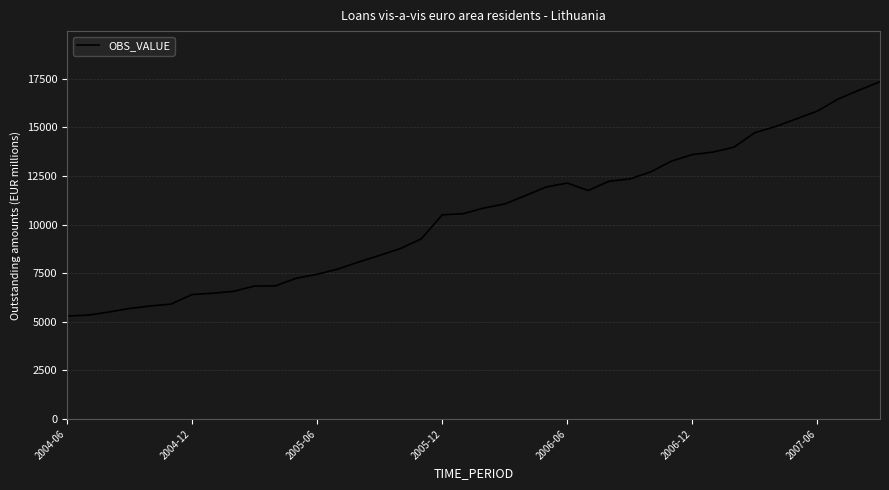

What is the difference between the maximum and minimum values?

12051